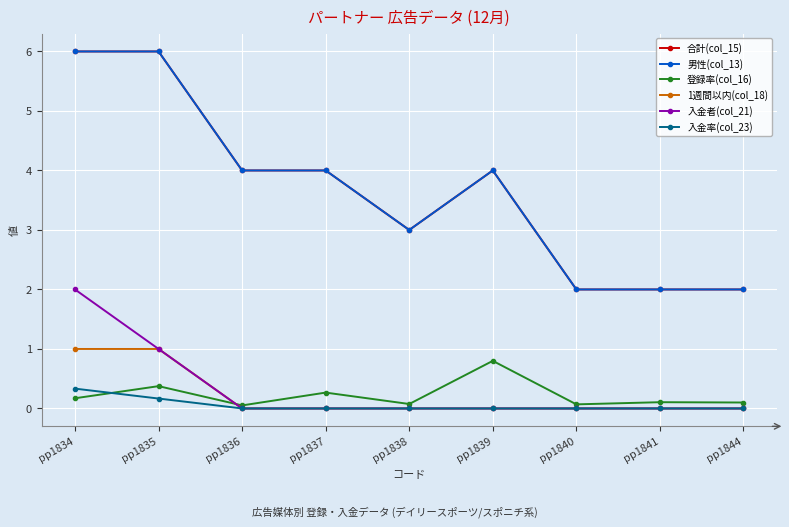

Does the chart have visible grid lines?

Yes